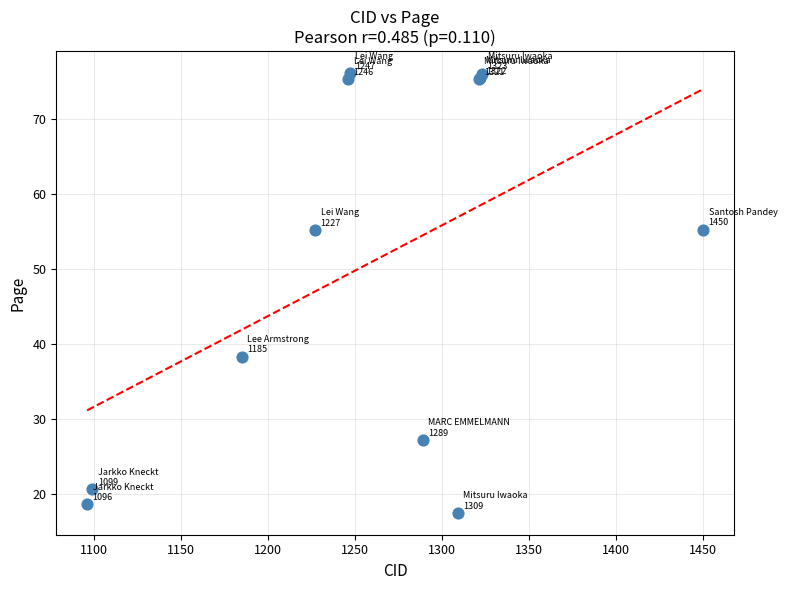

What Y value in the scatter plot is closest to 46?

38.3